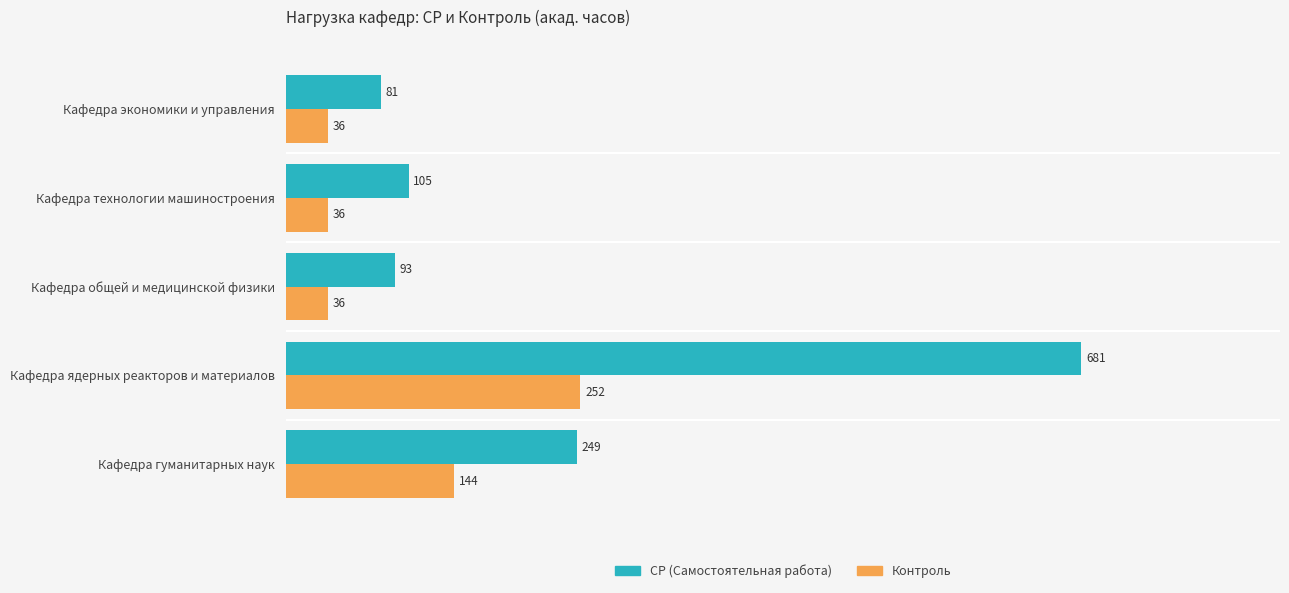

Which series changed the most between Кафедра общей и медицинской физики and Кафедра технологии машиностроения?

СР (Самостоятельная работа)